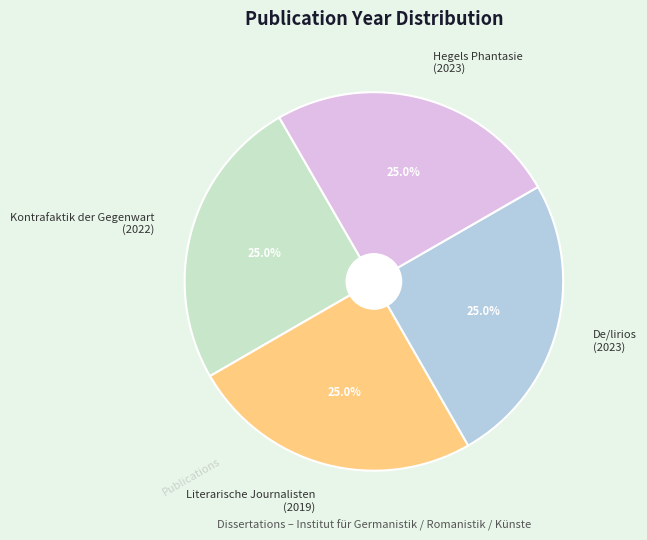

What portion of the pie excludes De/lirios (2023)?

75.0%